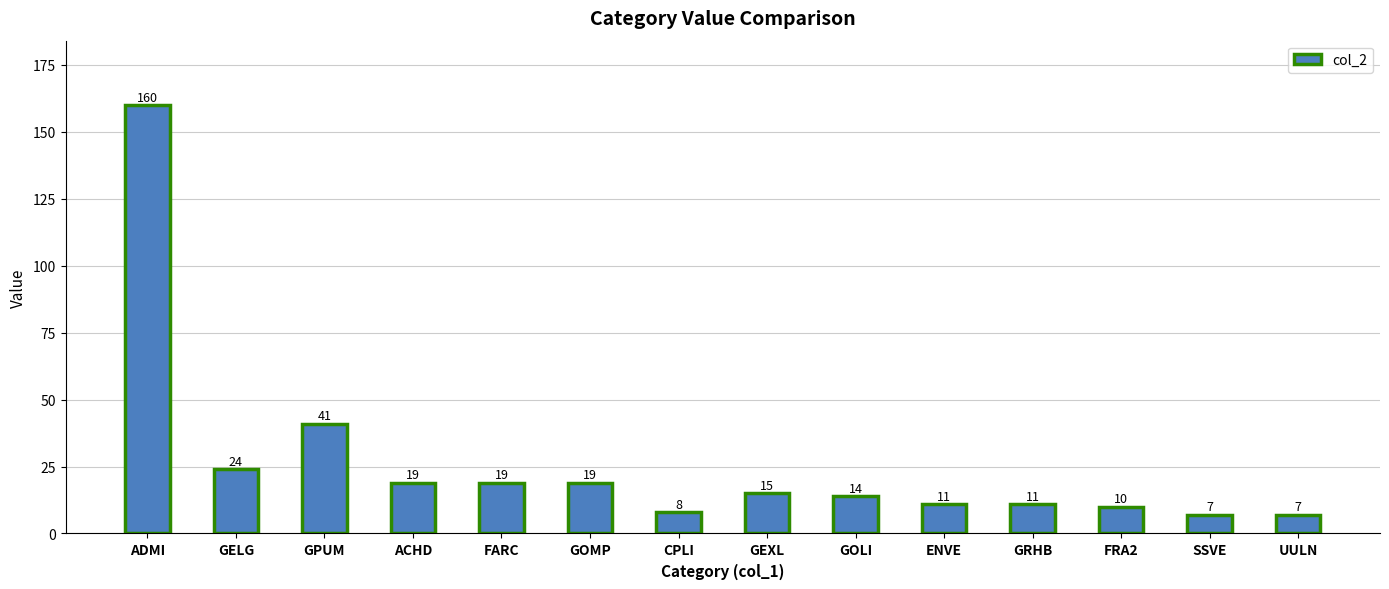

Reading left to right, what are all the values shown in this chart?

ADMI=160	GELG=24	GPUM=41	ACHD=19	FARC=19	GOMP=19	CPLI=8	GEXL=15	GOLI=14	ENVE=11	GRHB=11	FRA2=10	SSVE=7	UULN=7